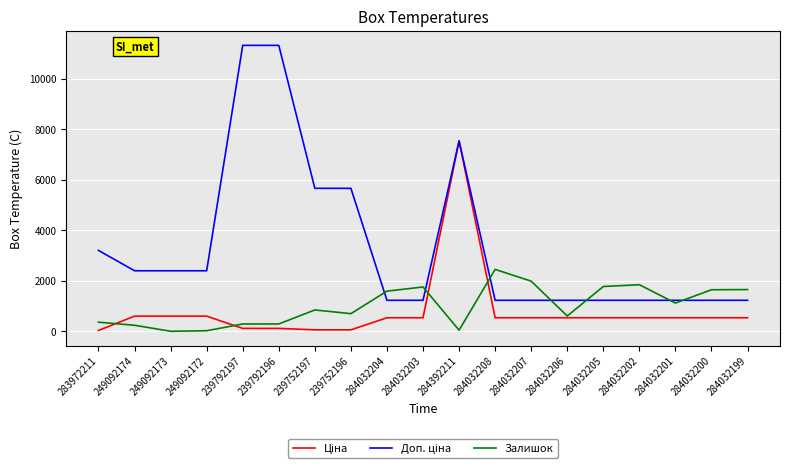

What is the difference between the highest and lowest values at 284032199?

1117.6